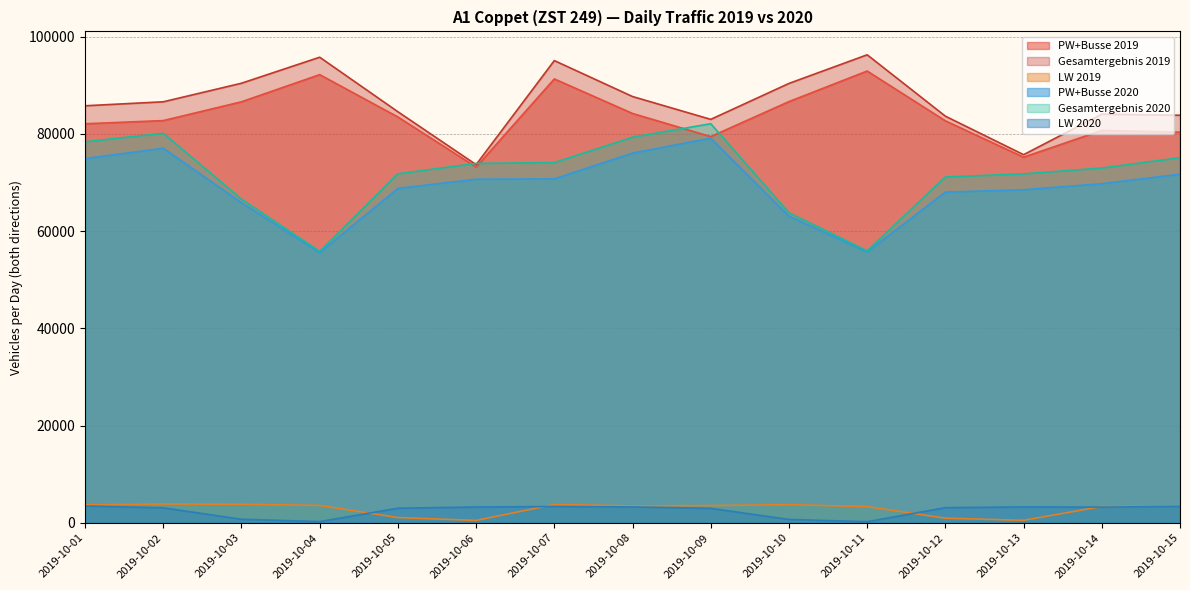

The Gesamtergebnis 2020 series shows 49273 at 2019-10-13. True or false?

False